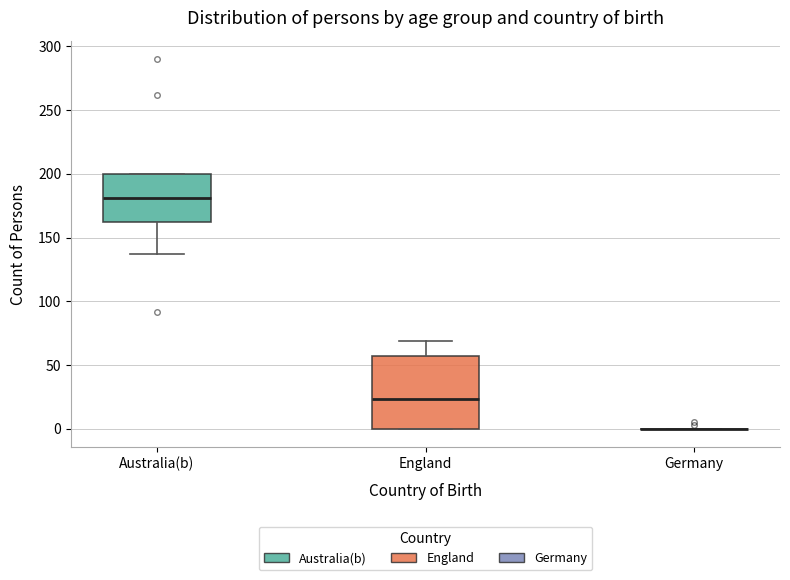

Reading left to right, read every box against the y-axis: the position of its median line, the range the box covers, and the ends of its whiskers. The values are not printed on the chart, so give them approximately, as read against the axis.

Australia(b): median 180, box 160 to 200, whiskers 135 to 200
England: median 25, box 0 to 55, whiskers 0 to 70
Germany: box collapsed to a line at 0, whiskers 0 to 0